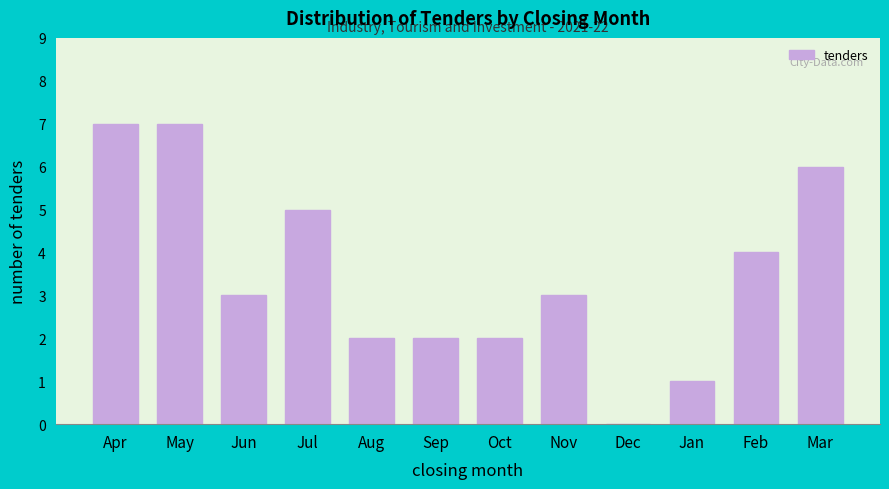

Reading left to right, what are all the values shown in this chart?

Apr=7	May=7	Jun=3	Jul=5	Aug=2	Sep=2	Oct=2	Nov=3	Dec=0	Jan=1	Feb=4	Mar=6